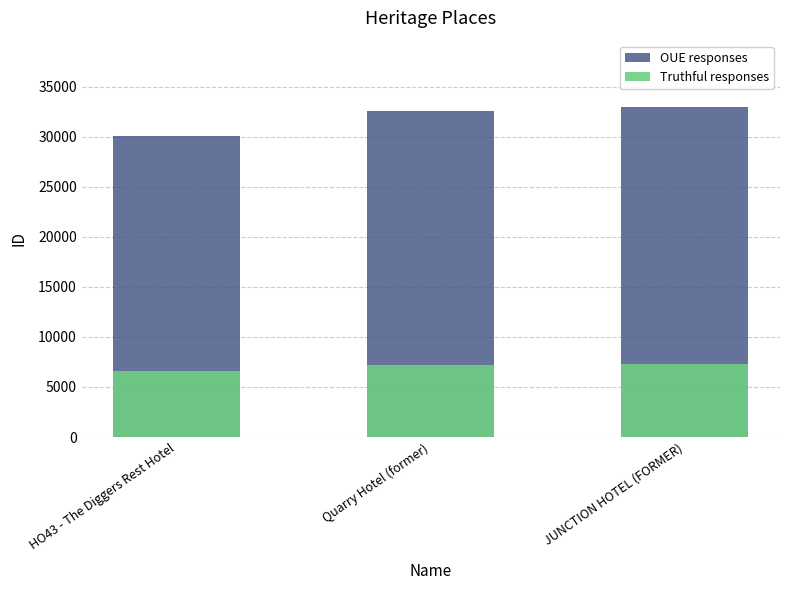

Reading left to right, list all the values displayed in this chart.

OUE responses: 30023	32581	32989
Truthful responses: 6605	7167	7257